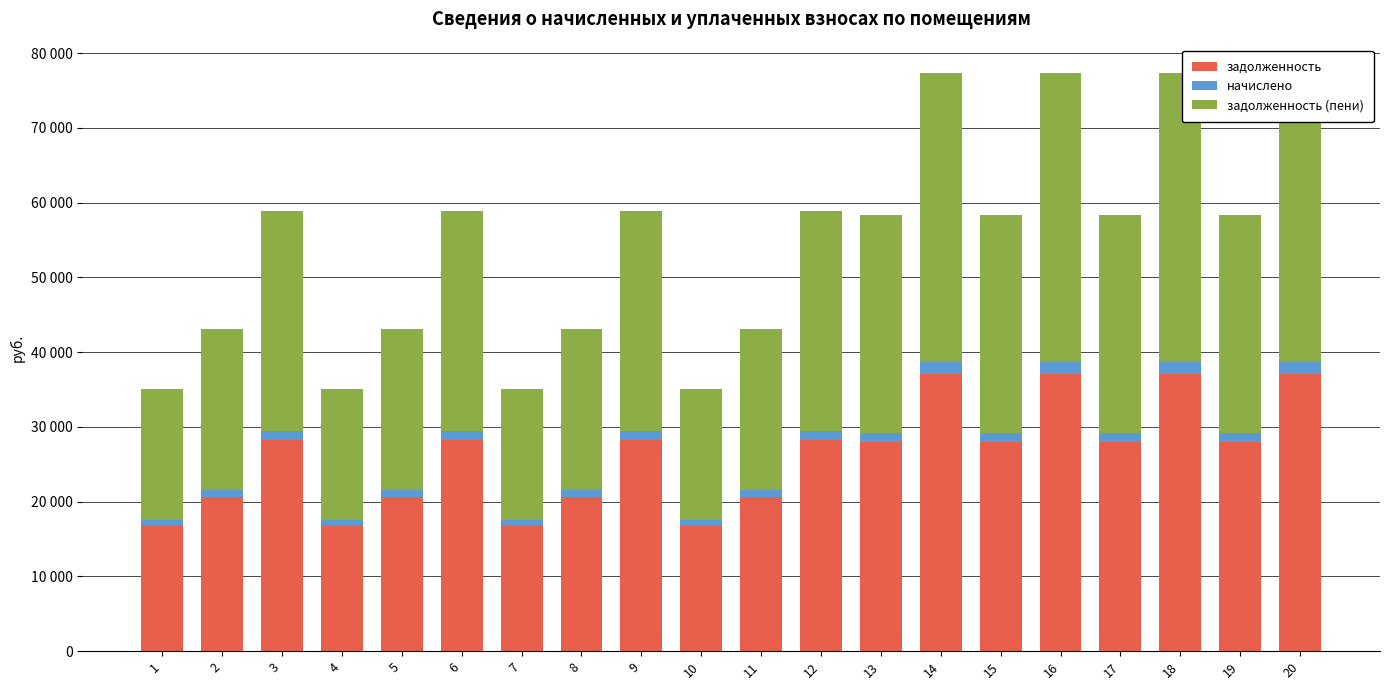

What is the value of the задолженность bar at the 14th from the left?

37105.4